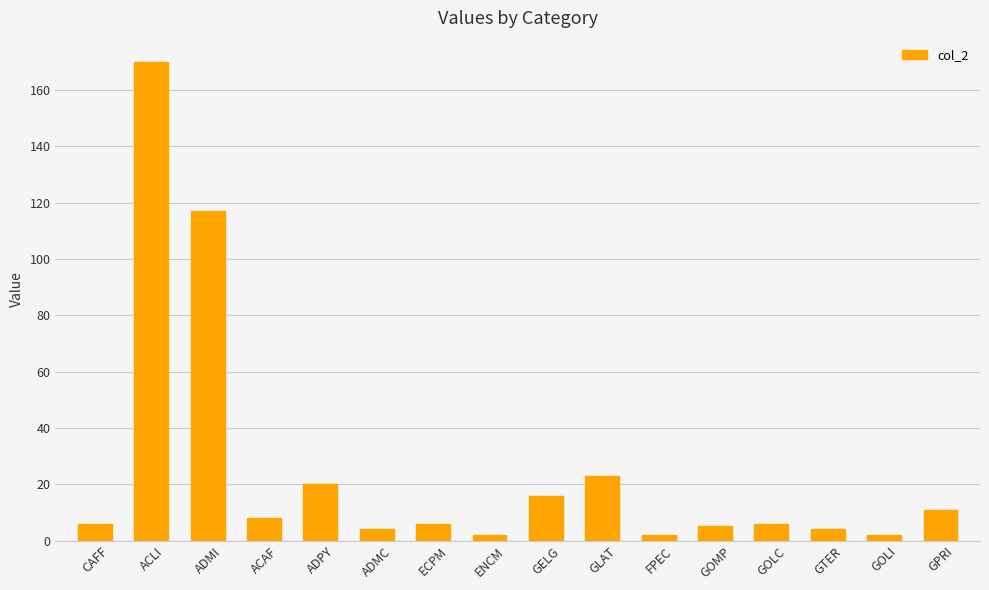

What is the change in value from ADMI to GOLC?

-111